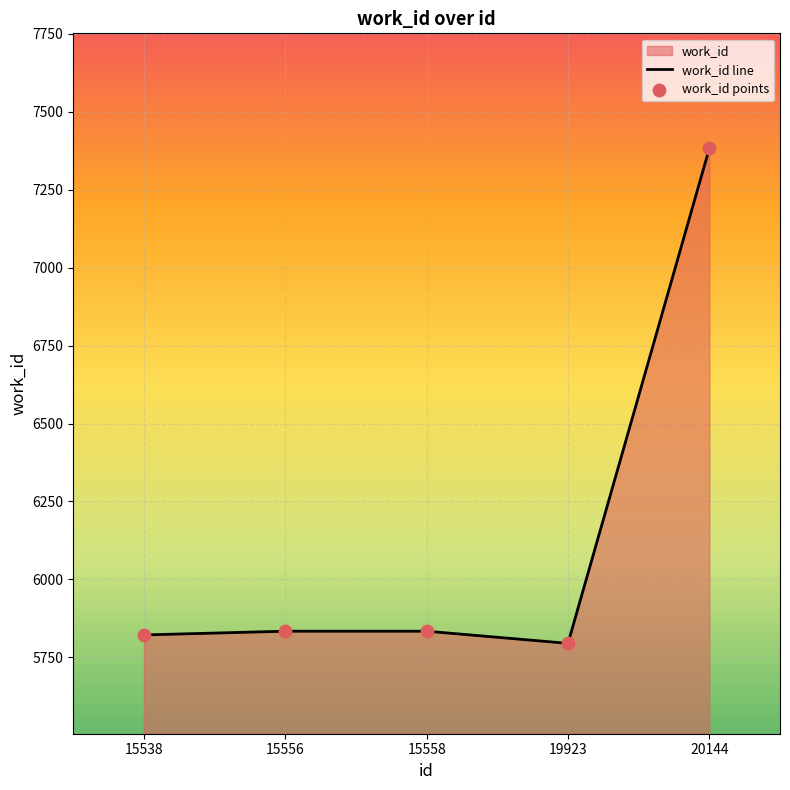

Which series reaches the maximum Y coordinate?

work_id line